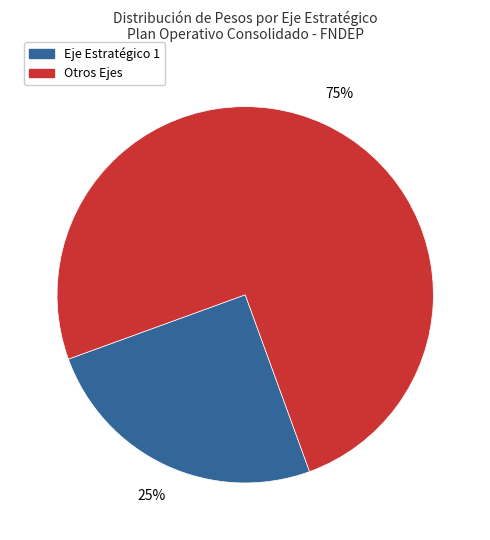

Is there any slice that represents more than half of the pie?

Yes